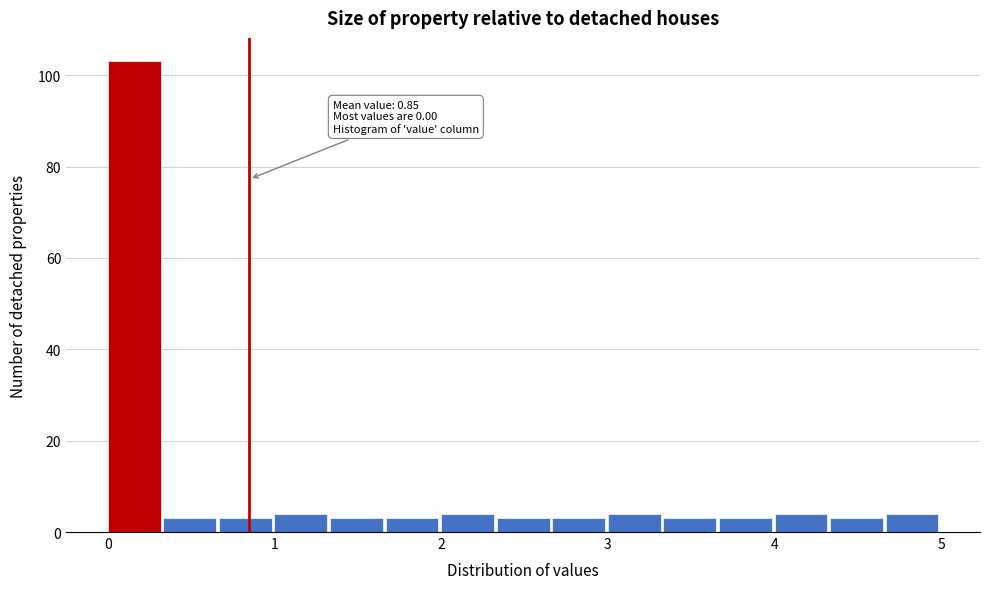

Read against the x-axis, roughly where is the centre of the tallest bar?

0.2